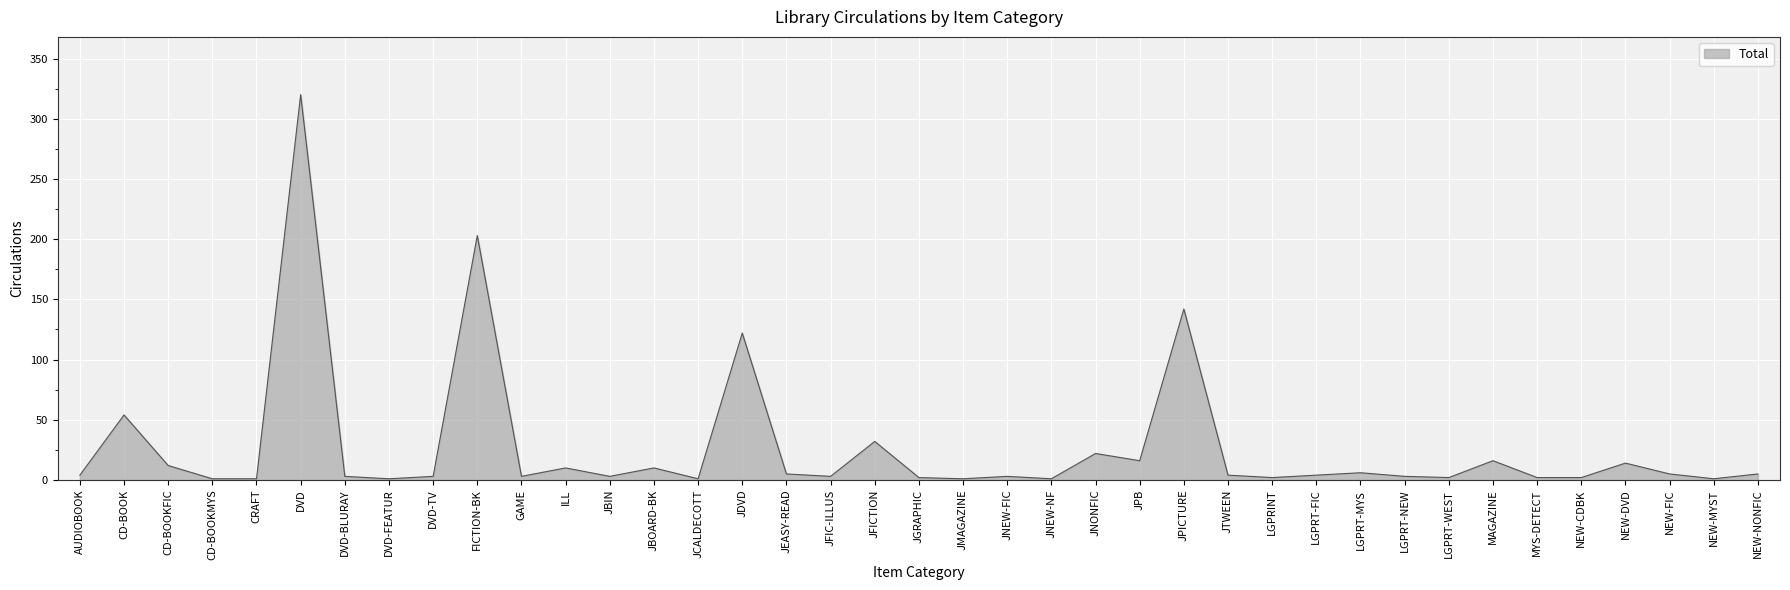

What is the difference between the maximum and minimum values?

319